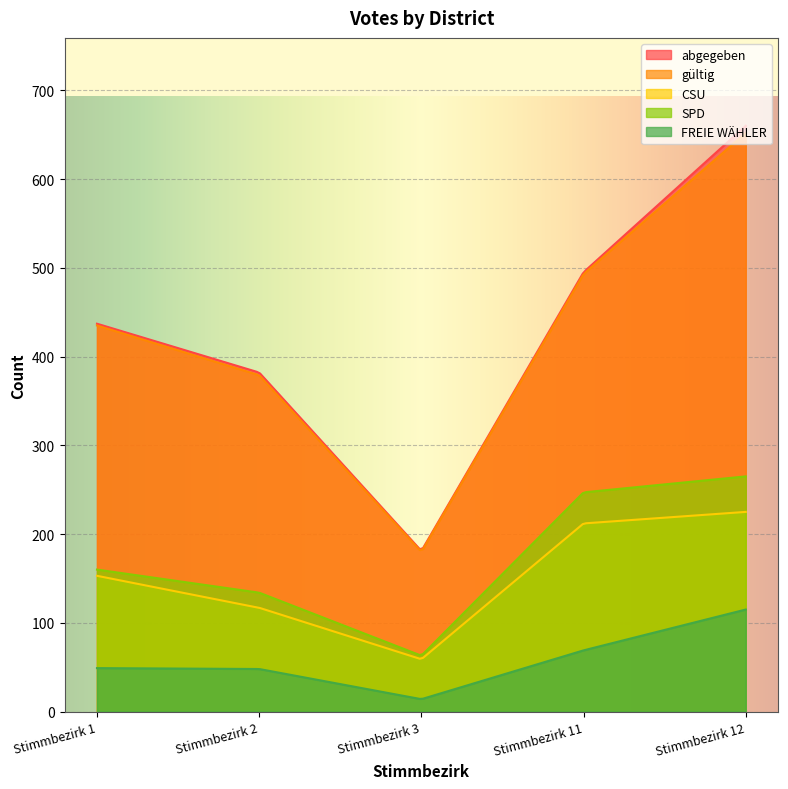

Where is FREIE WÄHLER nearest to the value 64?

Stimmbezirk 11